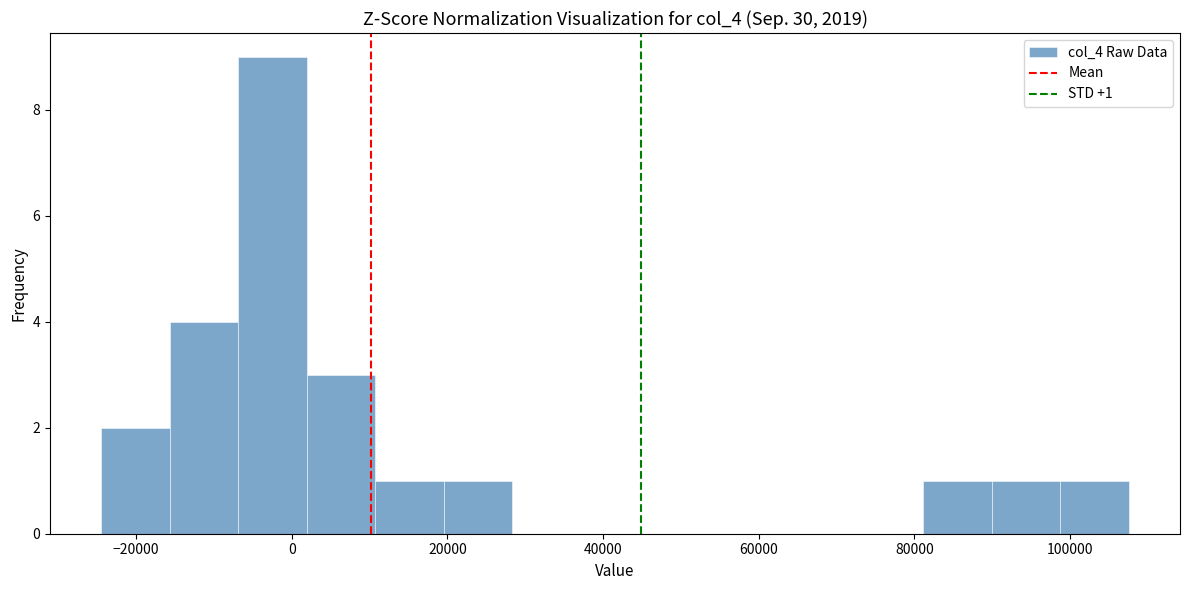

Over which range of the x-axis is the bar tallest?

-6000 to 2000